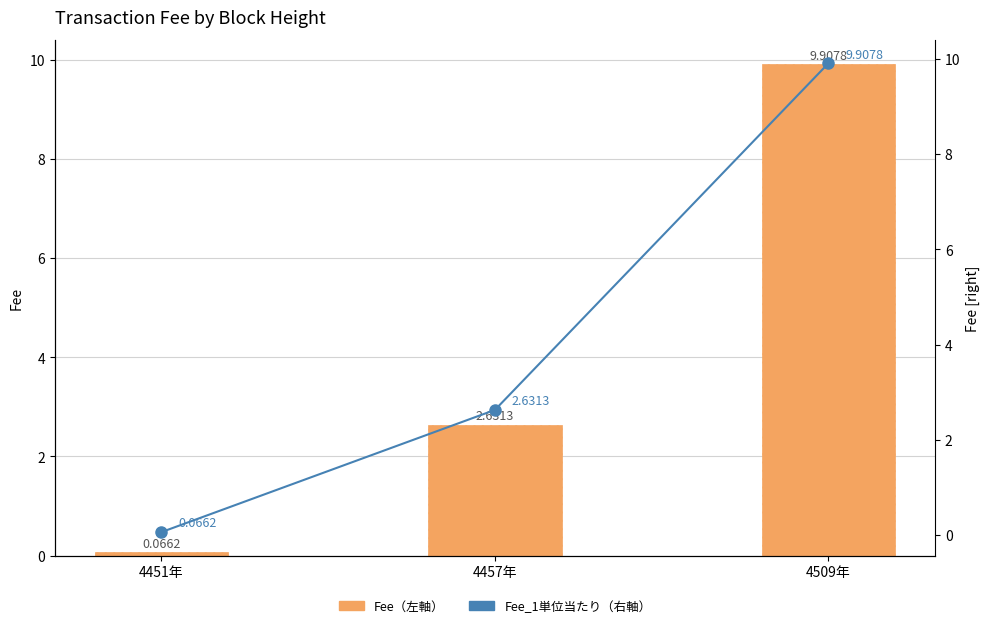

What is the value of the Fee_1単位当たり（右軸） bar at the 3rd from the left?

9.9